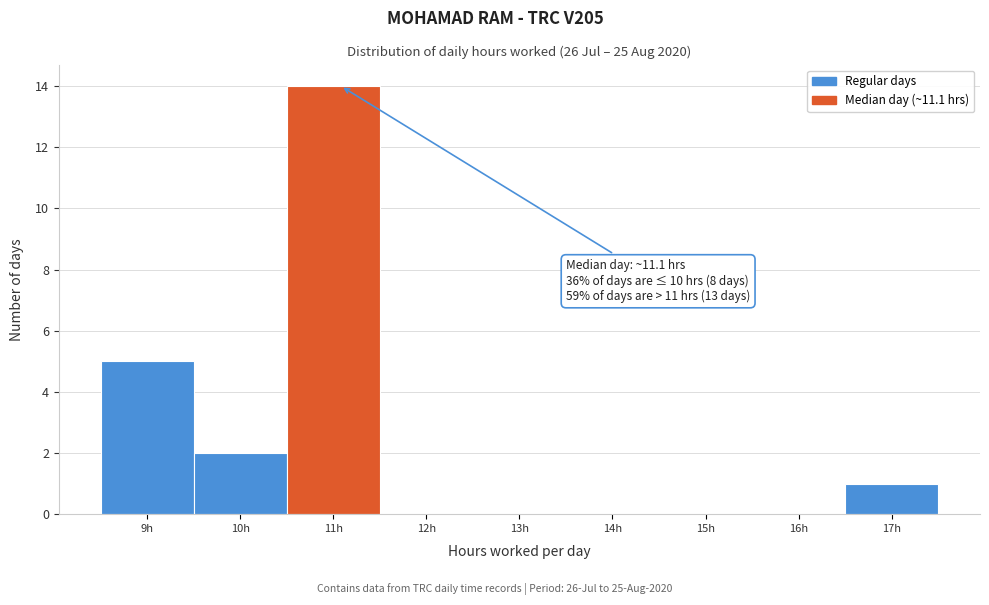

Over which range of the x-axis is the bar tallest?

10.5 to 11.5